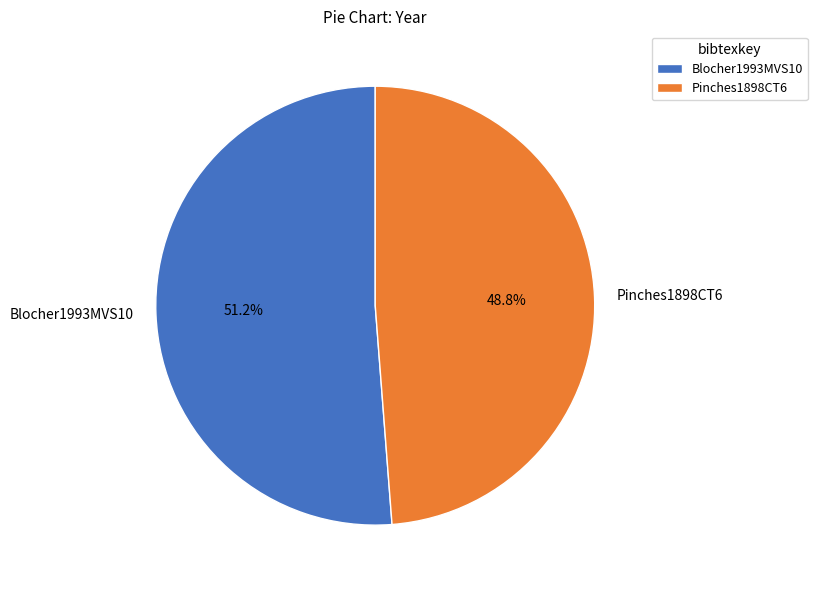

To the nearest percent, what is the difference between the Pinches1898CT6 and Blocher1993MVS10 slice percentages?

2%